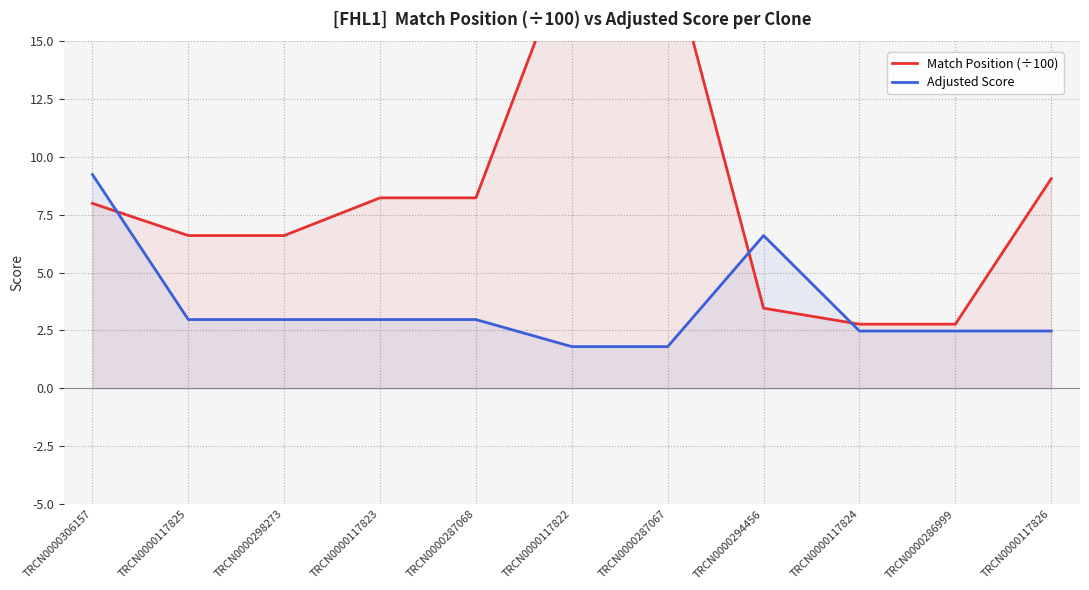

What is the difference between the Adjusted Score values at TRCN0000117823 and TRCN0000287067?

1.2